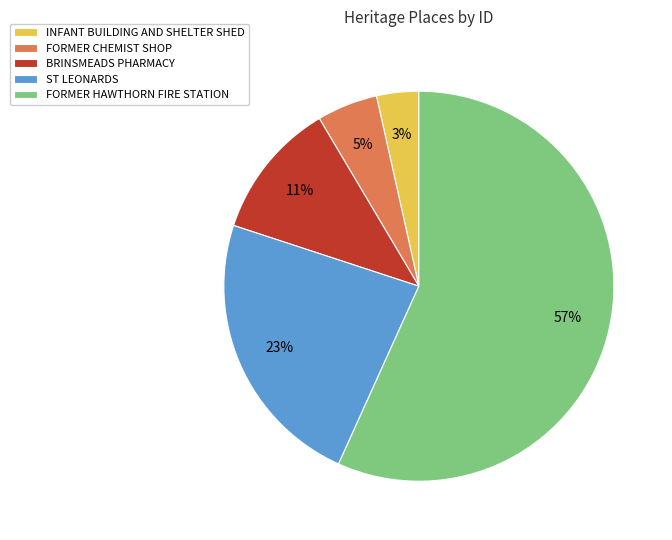

True or false: INFANT BUILDING AND SHELTER SHED accounts for 17% of the total.

False